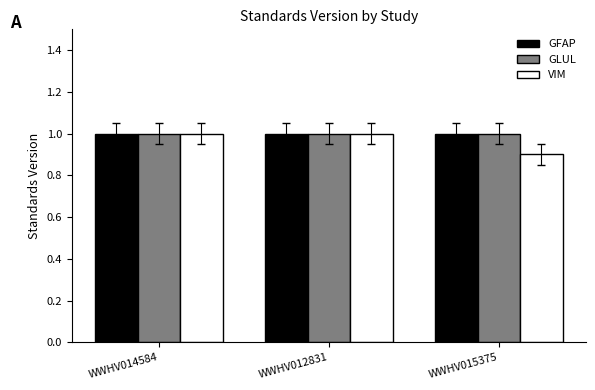

What is the average value of the VIM series?

1.0